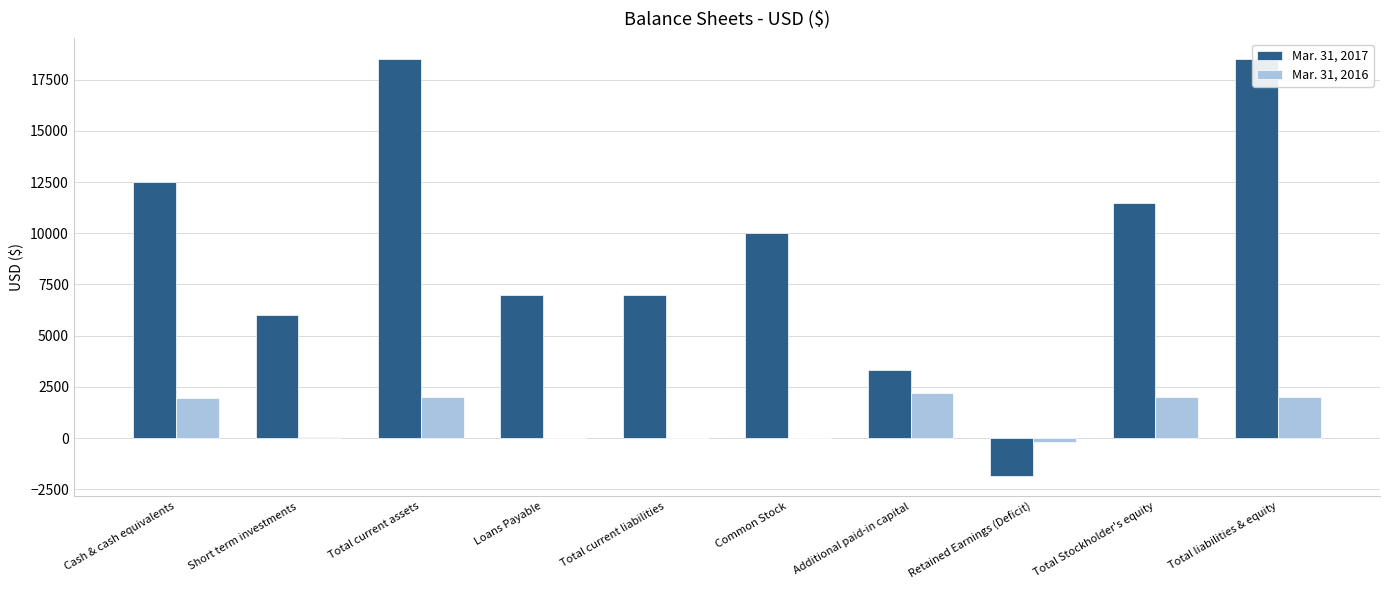

Which series changed the most between Loans Payable and Total liabilities & equity?

Mar. 31, 2017